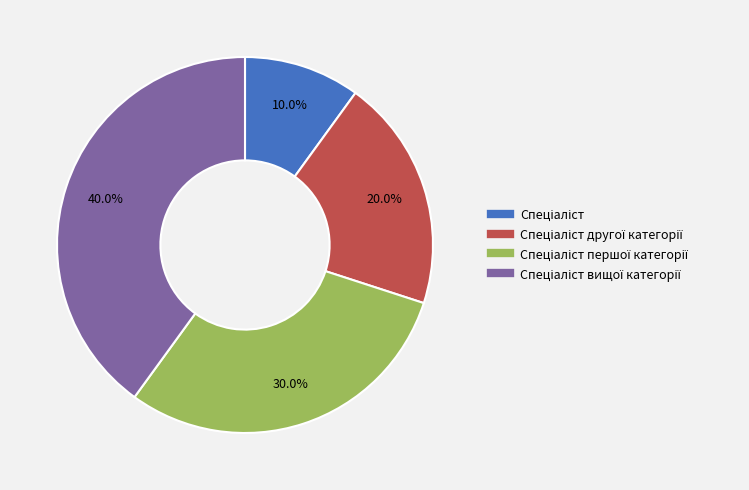

Does any single category account for the majority?

No